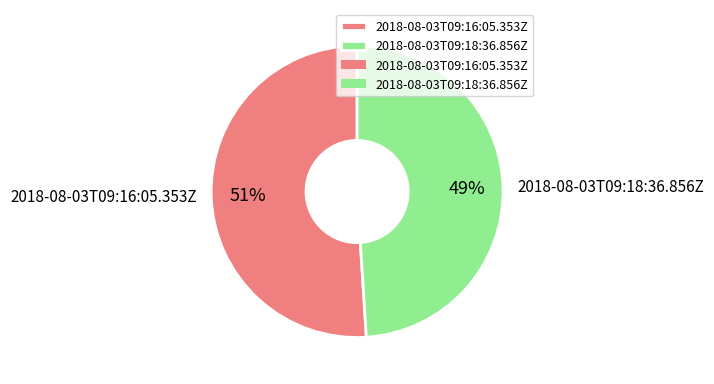

Is the sum of 2018-08-03T09:16:05.353Z and 2018-08-03T09:18:36.856Z greater than half?

Yes